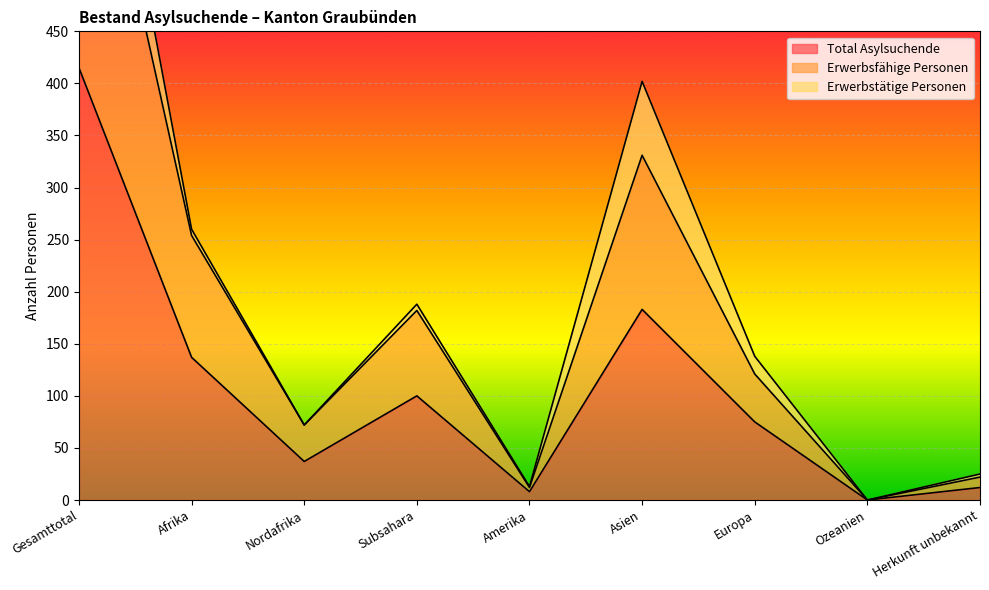

True or false: Total Asylsuchende has more than 2 interior local peaks.

False